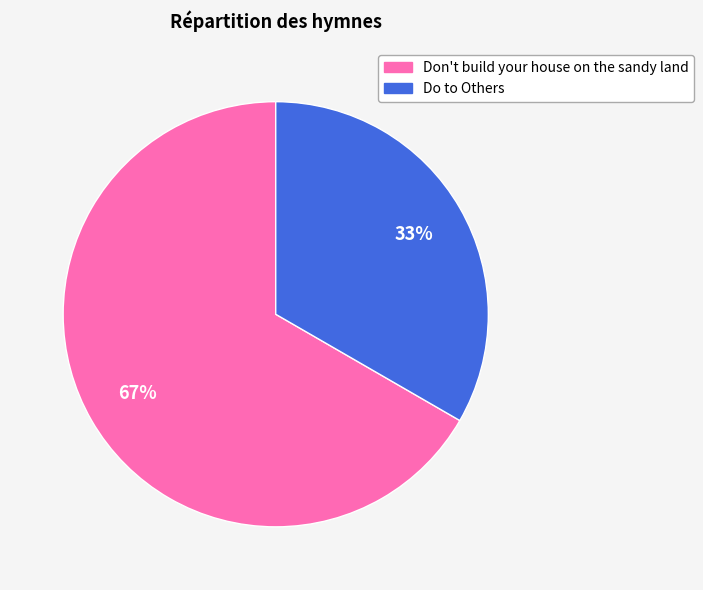

To the nearest percent, what is the average slice percentage?

50%